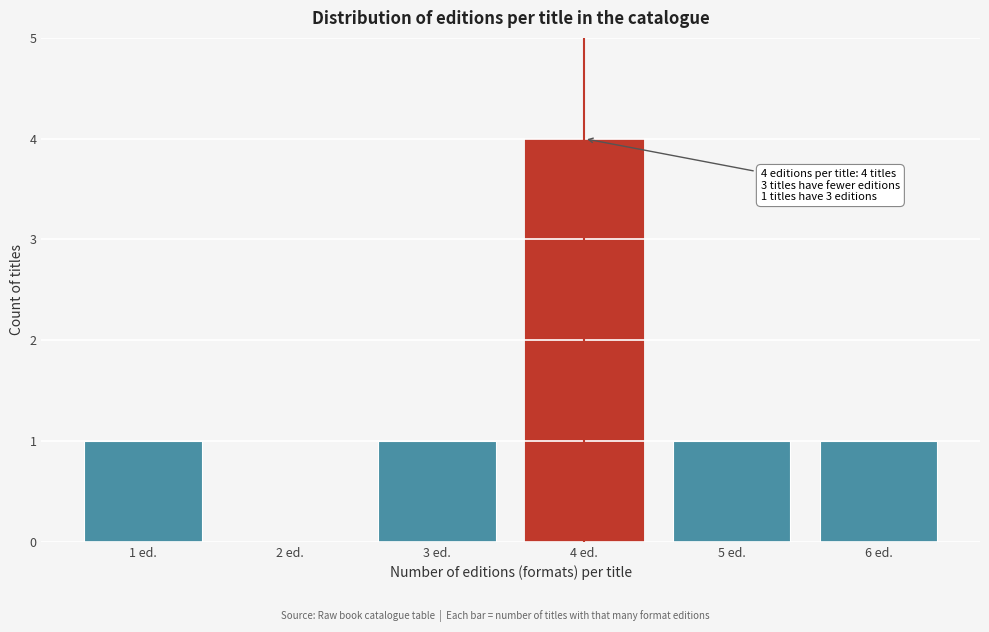

Reading left to right, extract all data points from this chart.

1 ed.=1	2 ed.=0	3 ed.=1	4 ed.=4	5 ed.=1	6 ed.=1